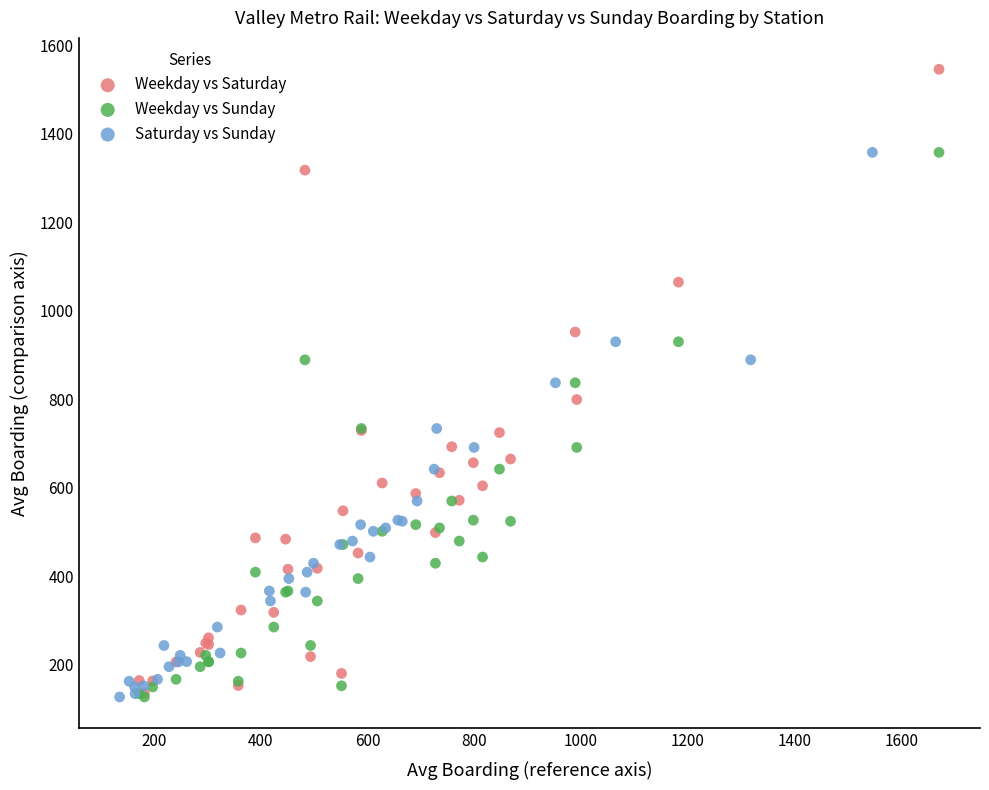

Which series has the widest spread of Y values?

Weekday vs Saturday